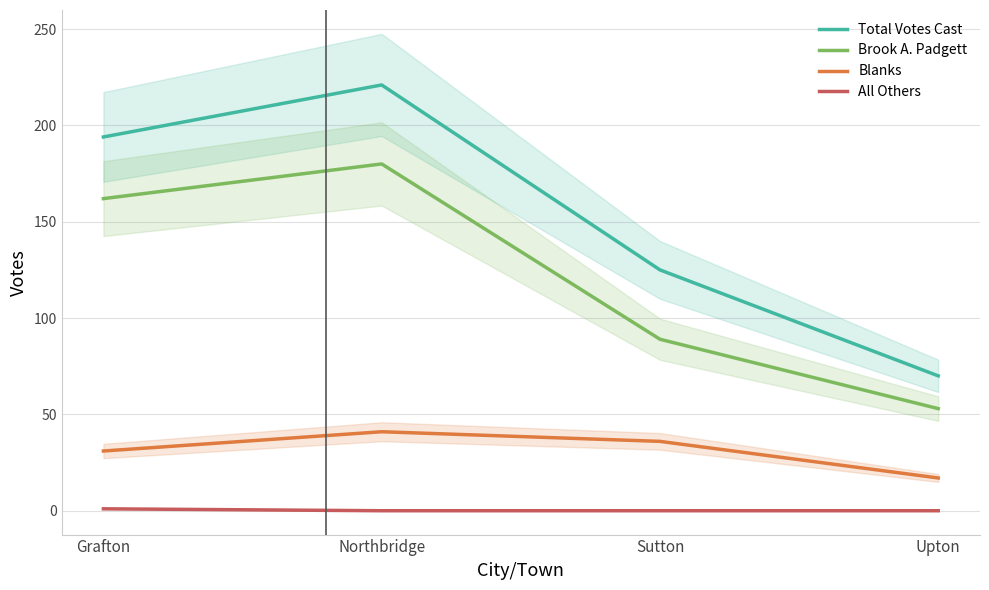

How many lines are shown in the chart?

4